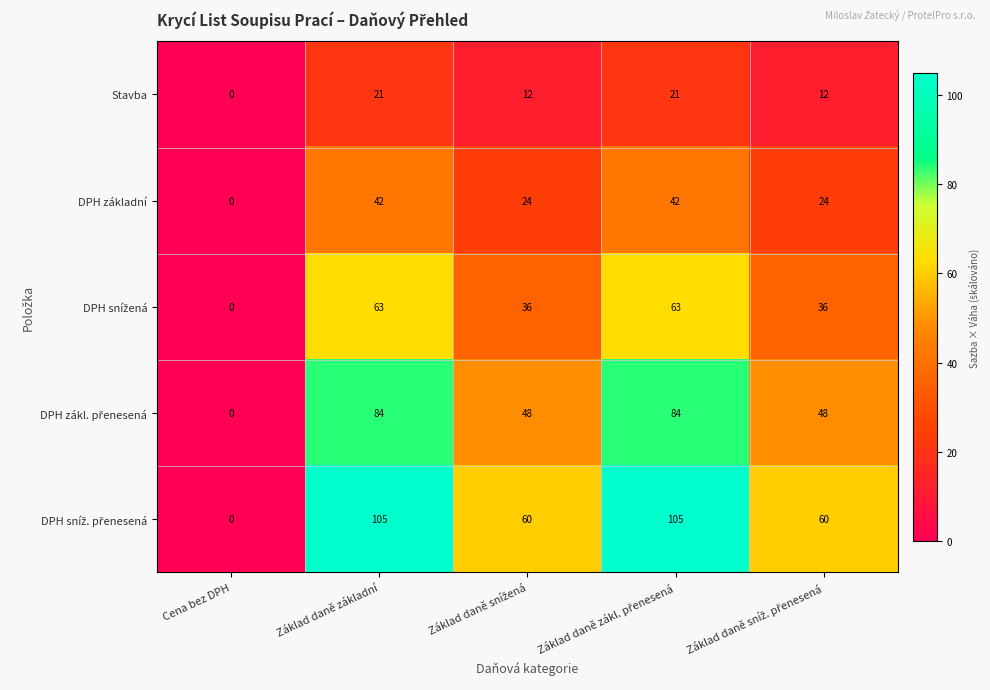

How many positive values does the DPH základní series have?

4